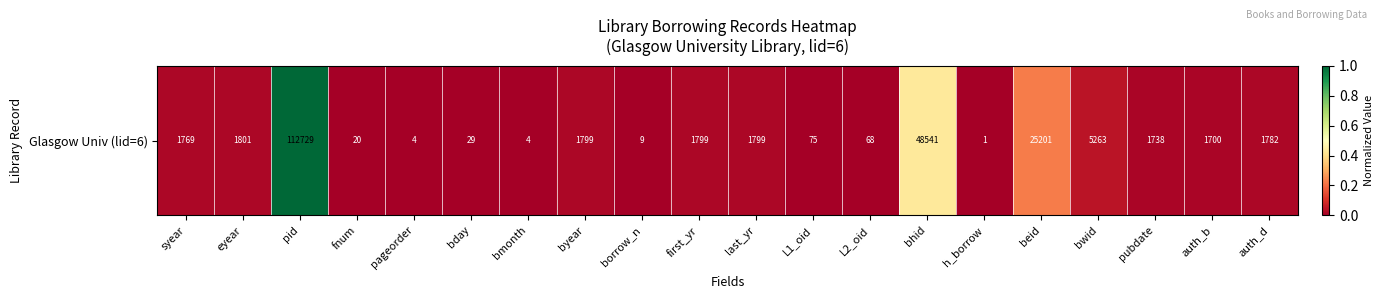

True or false: the data shows 0.0 at auth_b.

False